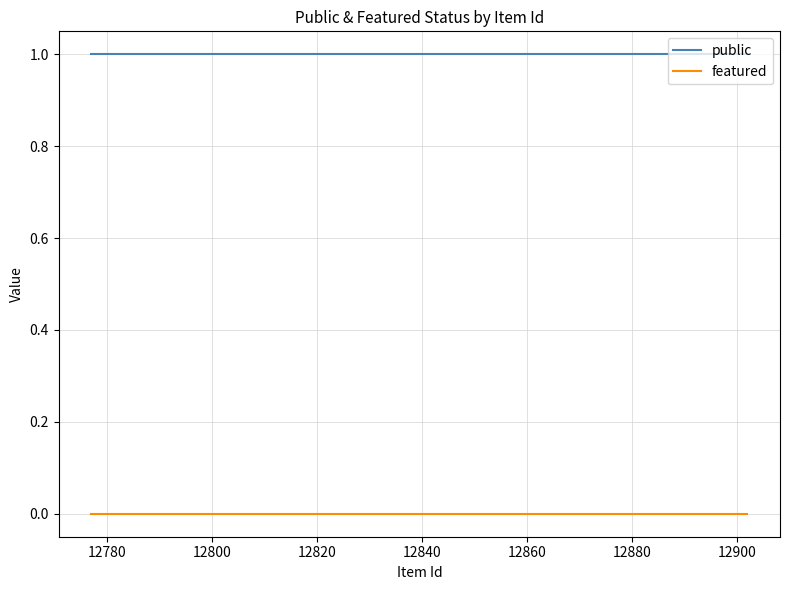

True or false: featured and public cross at least once.

False